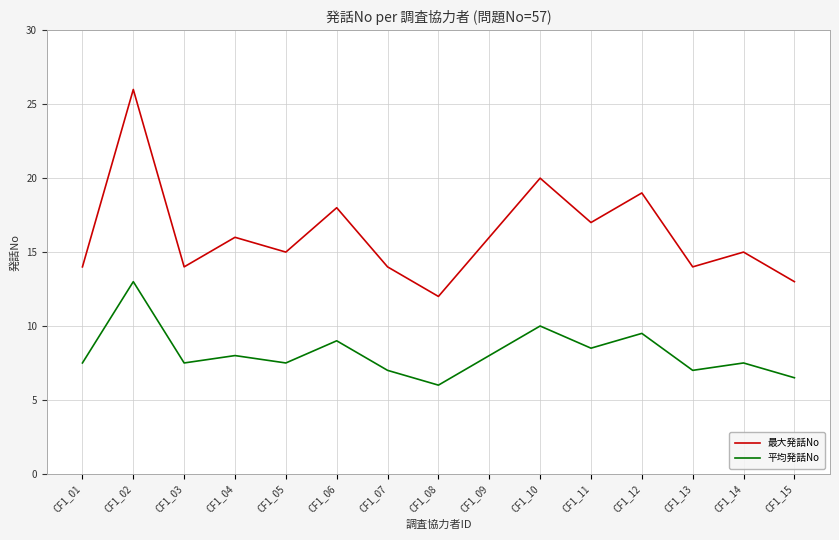

At which category does 平均発話No reach its first local valley?

CF1_03